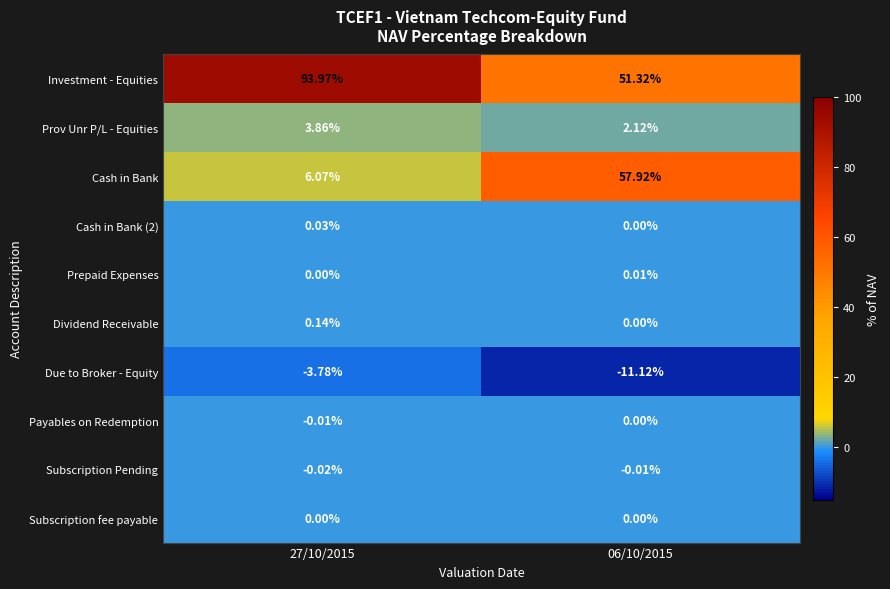

Between 27/10/2015 and 06/10/2015, which series saw the biggest shift?

Cash in Bank